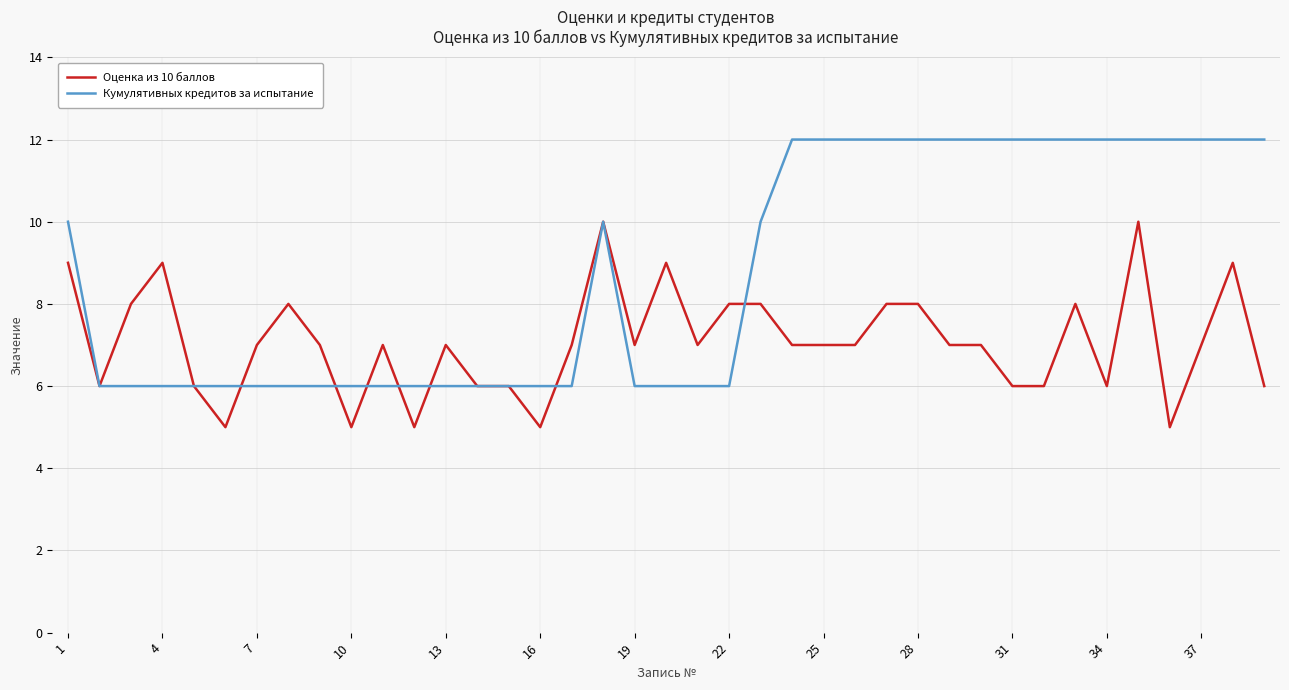

List the series in order of their peak value, highest first.

Кумулятивных кредитов за испытание, Оценка из 10 баллов